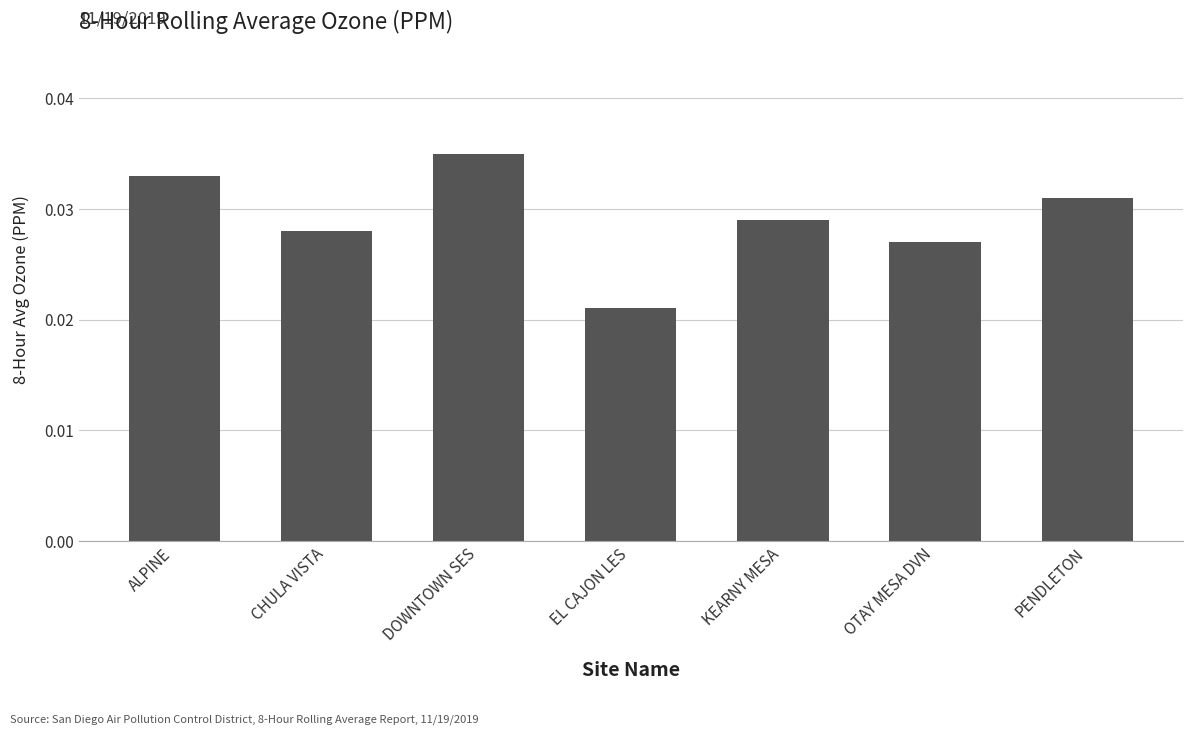

What is the label of the 5th bar from the right?

DOWNTOWN SES